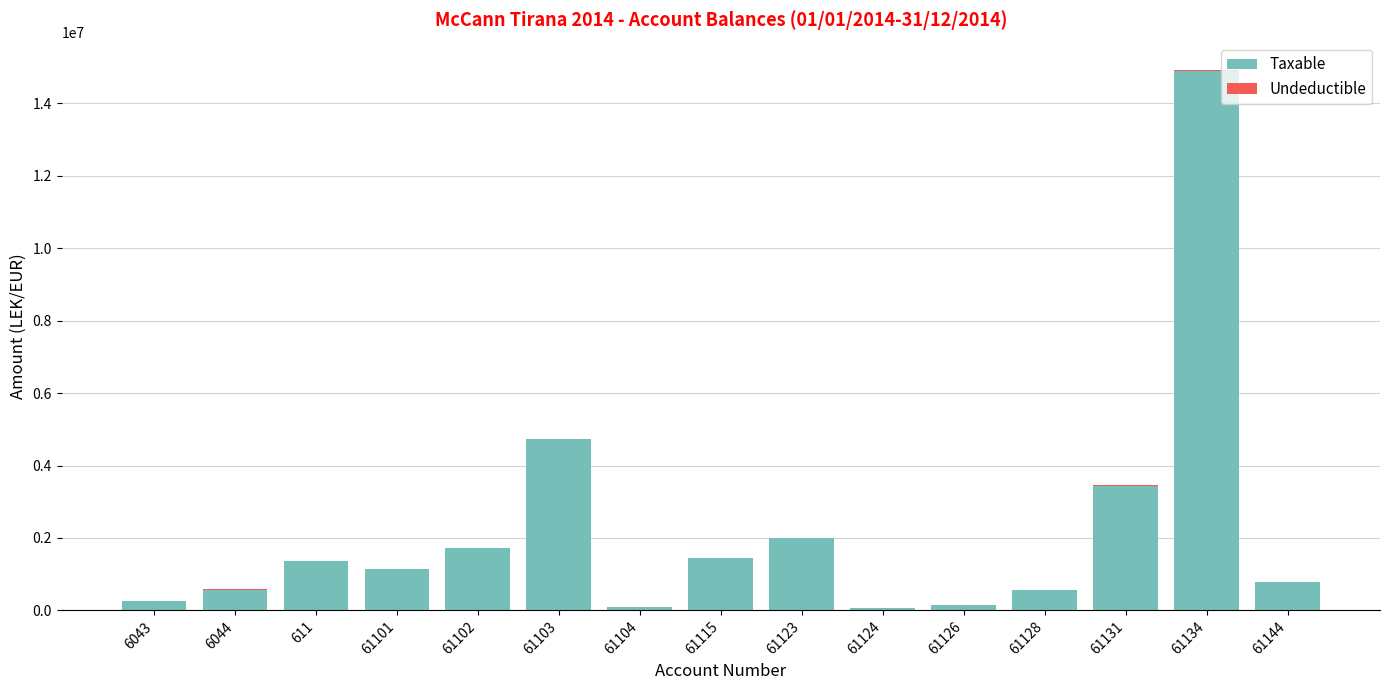

How many data points does each series have?

15